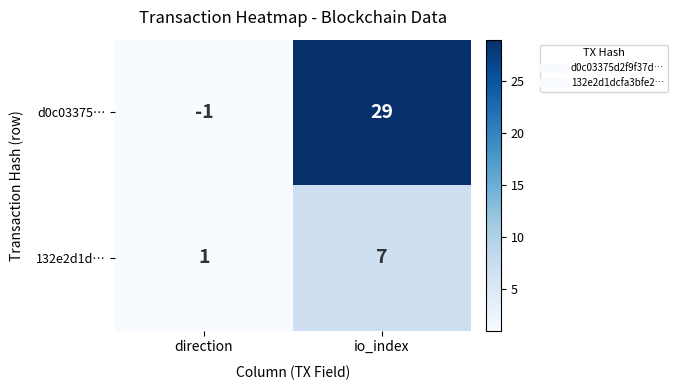

What is the sum of all d0c03375… values?

28